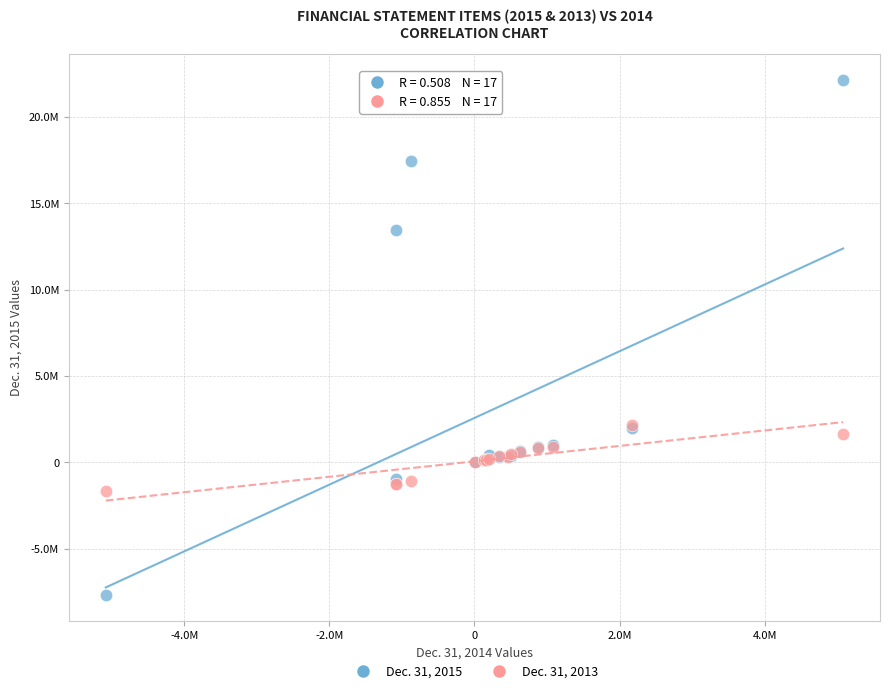

Which series contains the lowest Y value?

Dec. 31, 2015